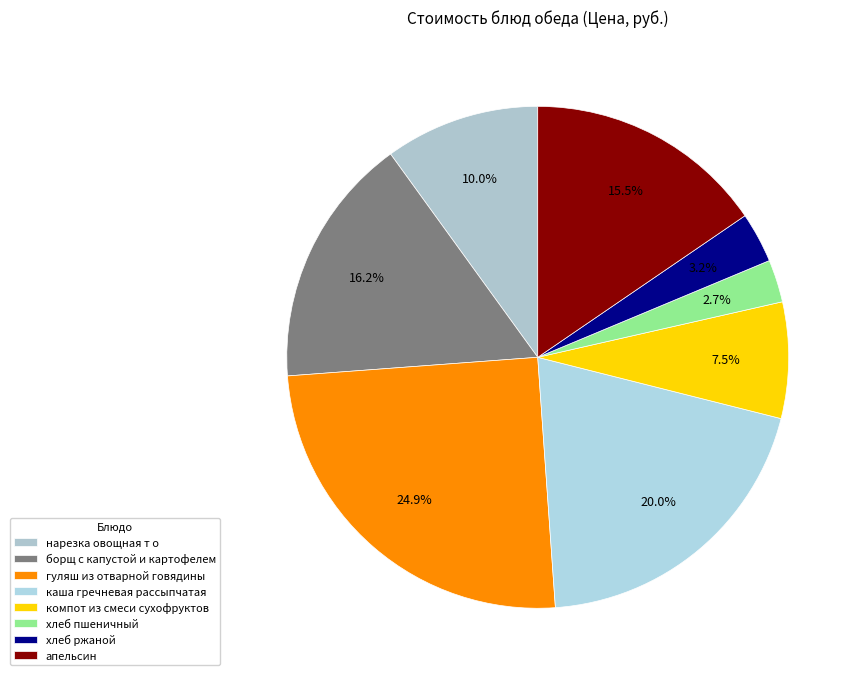

To the nearest percent, what portion does нарезка овощная т о represent?

10%